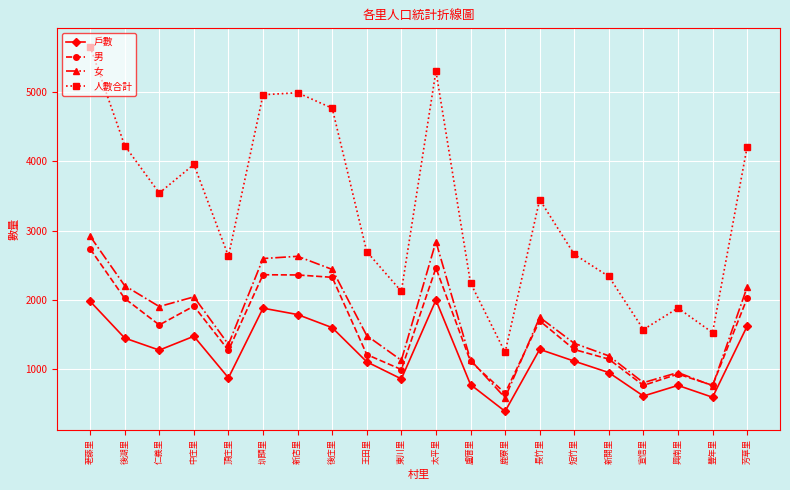

What is the total value across all series at 鹿寮里?

2876